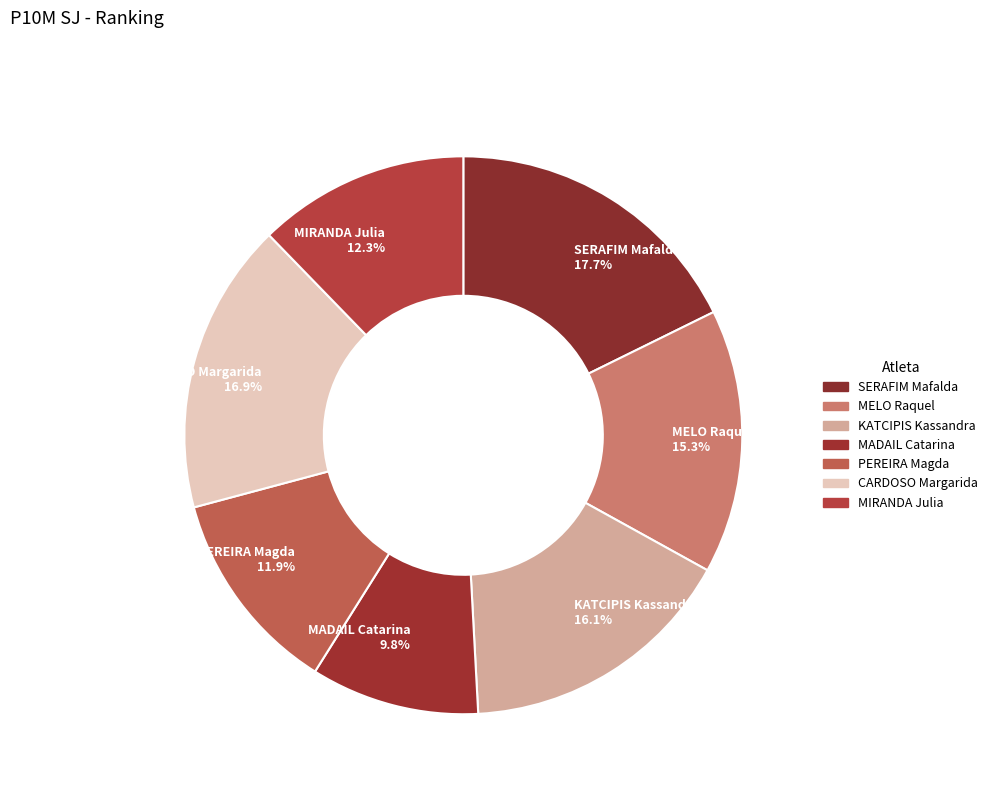

Does MIRANDA Julia represent more than half of the total?

No